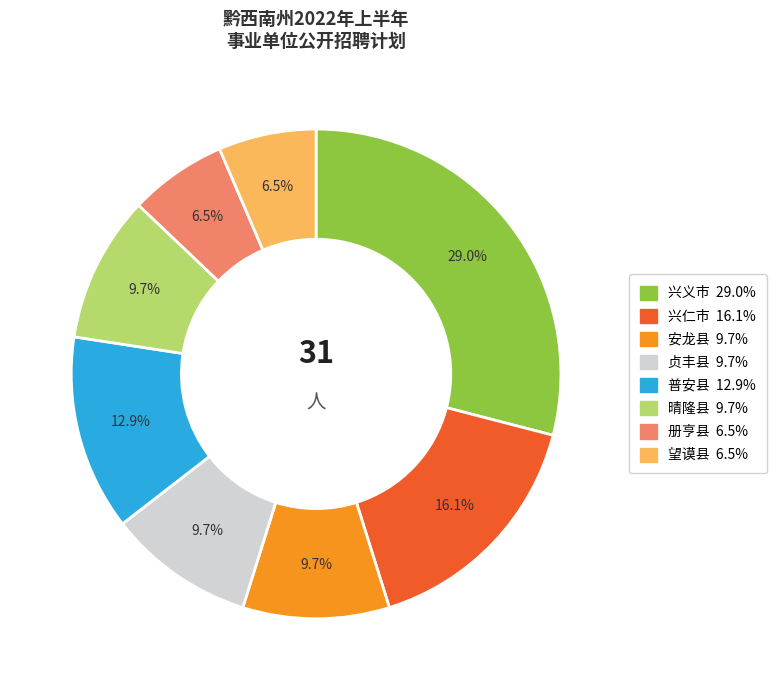

To the nearest percent, what is the average slice percentage?

12%